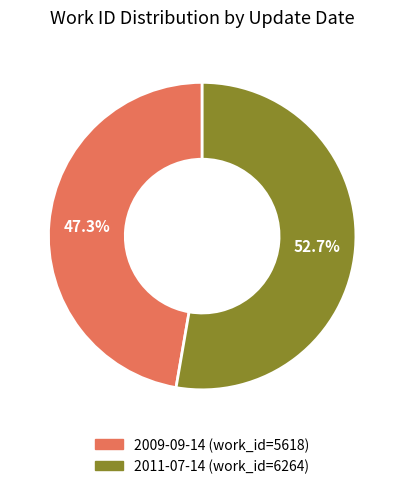

Does 2009-09-14 account for over 50% of the chart?

No